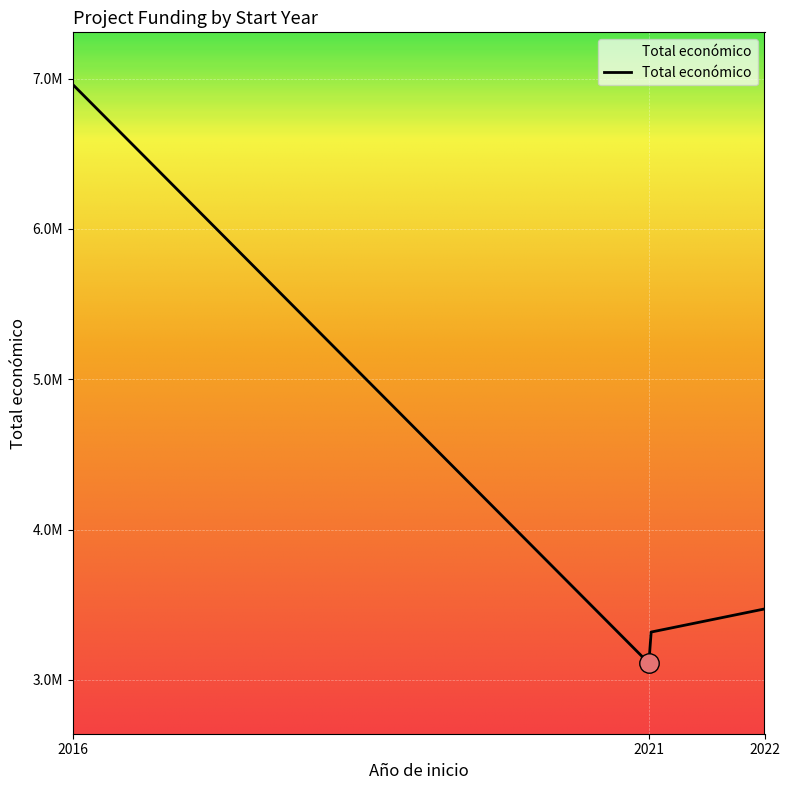

List the labels in order of value, smallest first.

2021, 2021, 2022, 2016